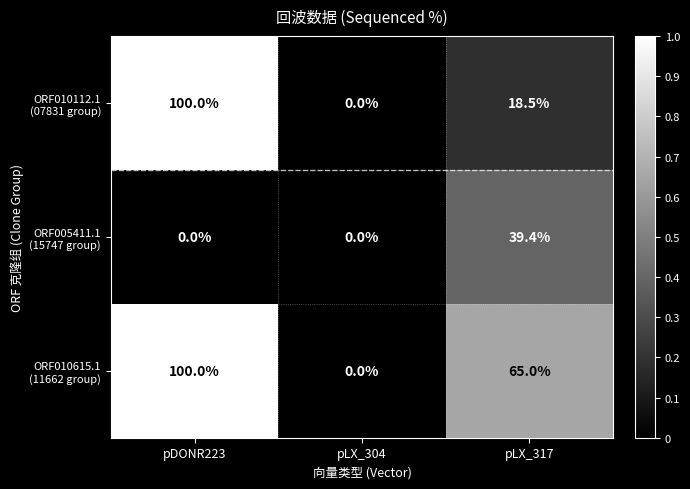

What is the greatest value displayed?

100.0